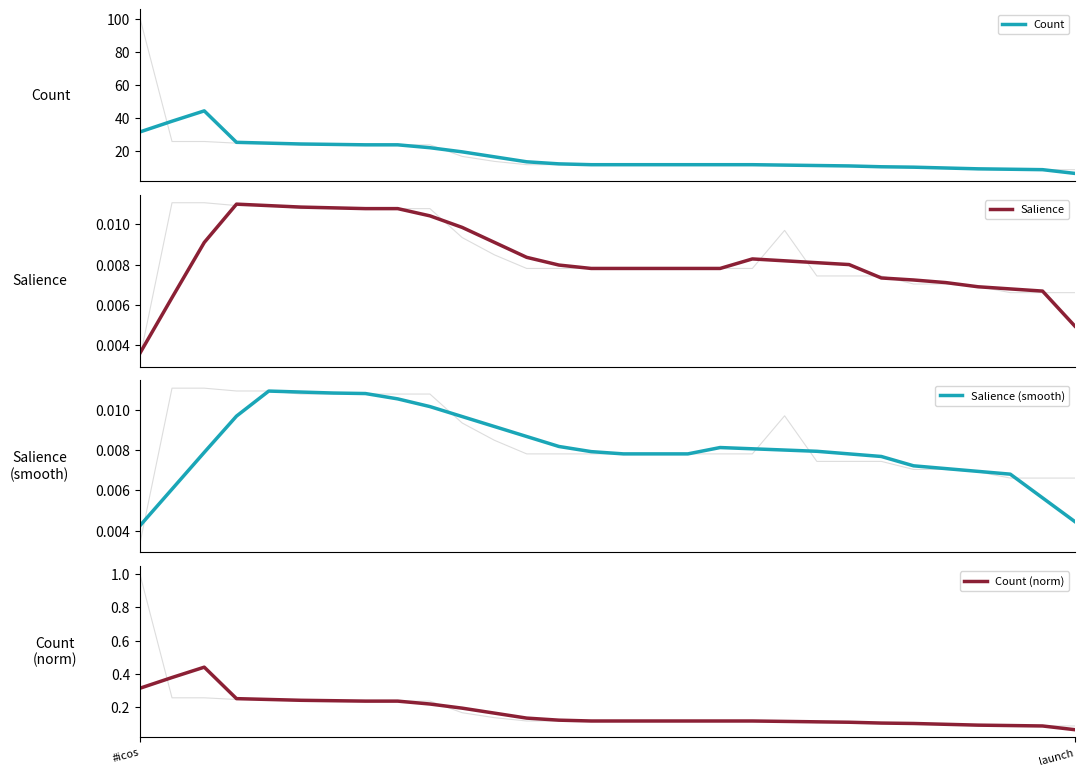

How many data points does each series have?

30